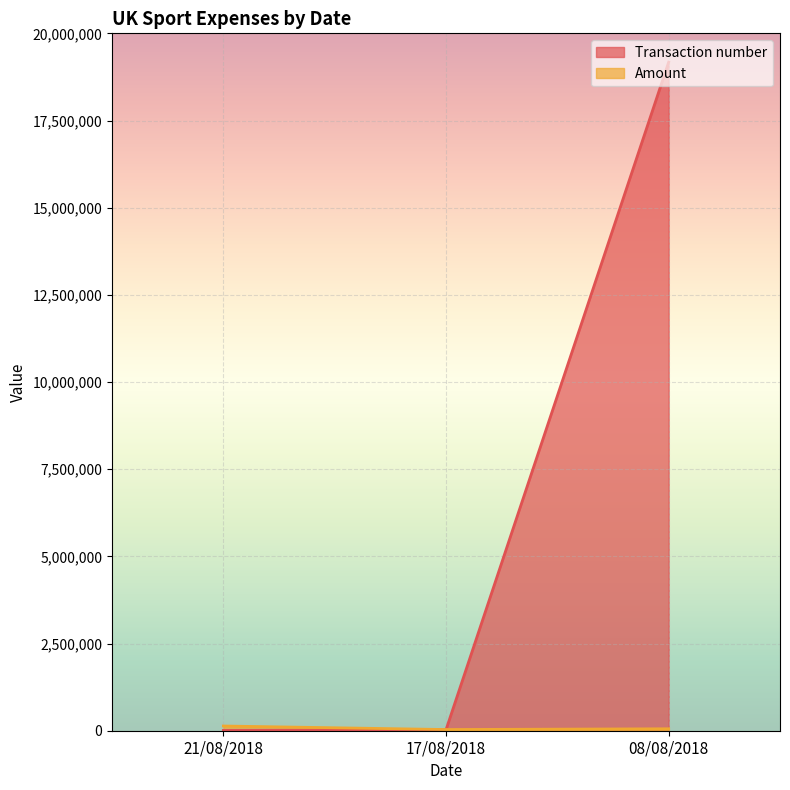

At which category is the sum across all series the highest?

08/08/2018